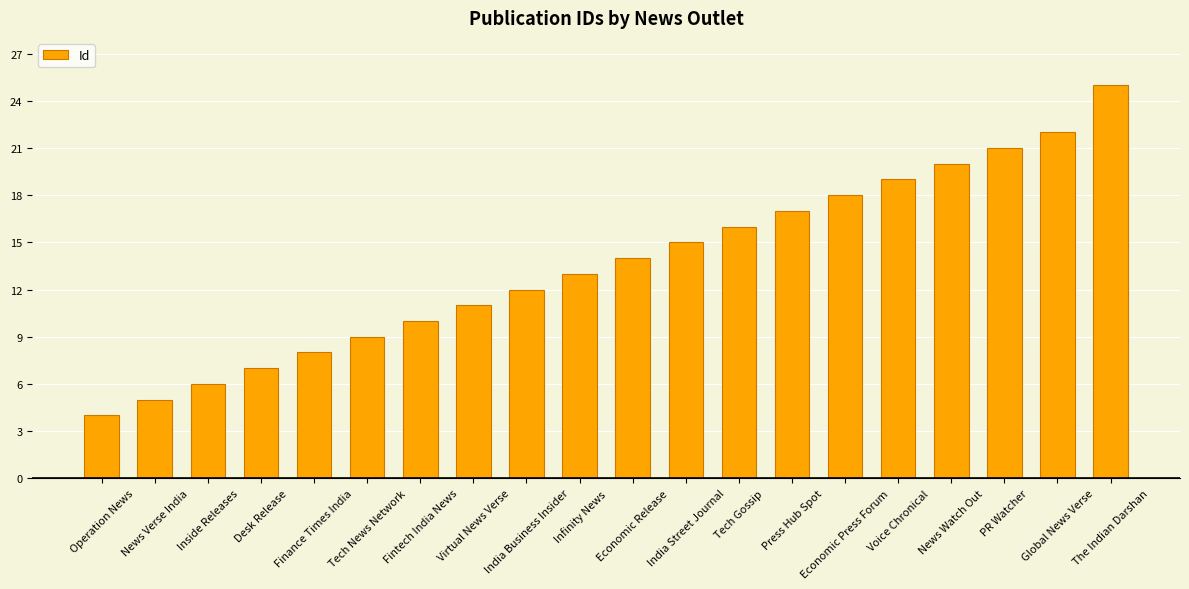

The value at Voice Chronical is 6. True or false?

False